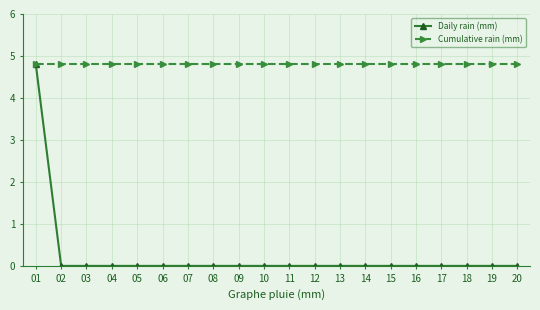

Reading right to left, list all the values displayed in this chart.

Daily rain (mm): 20=0.0	19=0.0	18=0.0	17=0.0	16=0.0	15=0.0	14=0.0	13=0.0	12=0.0	11=0.0	10=0.0	09=0.0	08=0.0	07=0.0	06=0.0	05=0.0	04=0.0	03=0.0	02=0.0	01=4.8
Cumulative rain (mm): 20=4.8	19=4.8	18=4.8	17=4.8	16=4.8	15=4.8	14=4.8	13=4.8	12=4.8	11=4.8	10=4.8	09=4.8	08=4.8	07=4.8	06=4.8	05=4.8	04=4.8	03=4.8	02=4.8	01=4.8